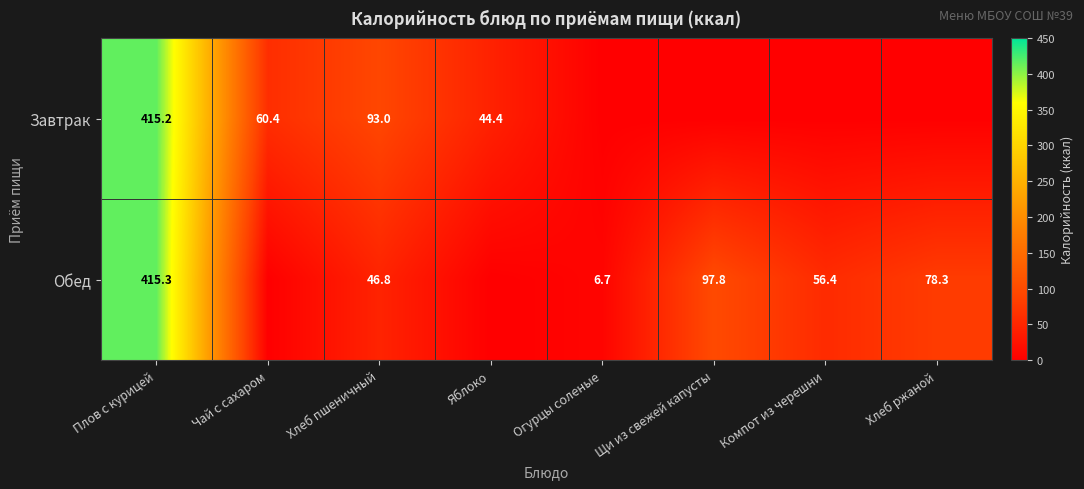

Is it true that Обед equals 63.0 at Хлеб пшеничный?

False